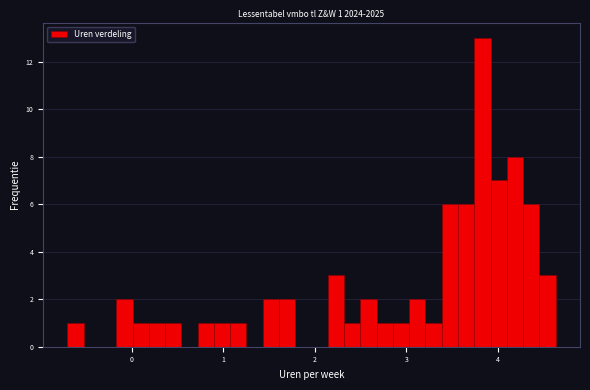

Read against the x-axis, roughly where is the centre of the tallest bar?

3.8